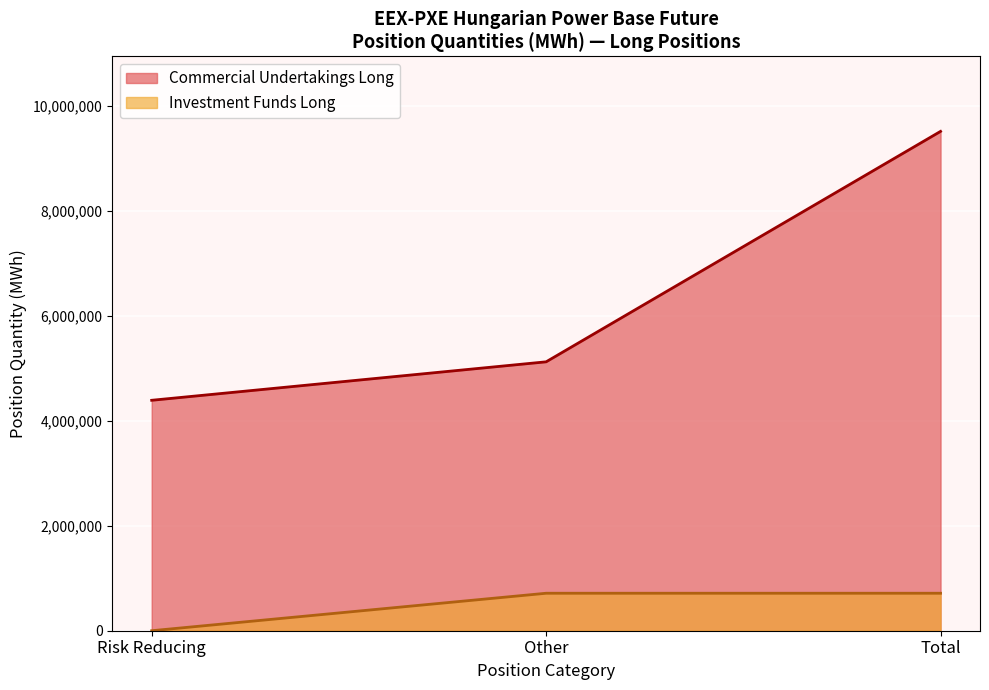

Rank the series by their maximum value, from highest to lowest.

Commercial Undertakings Long, Investment Funds Long